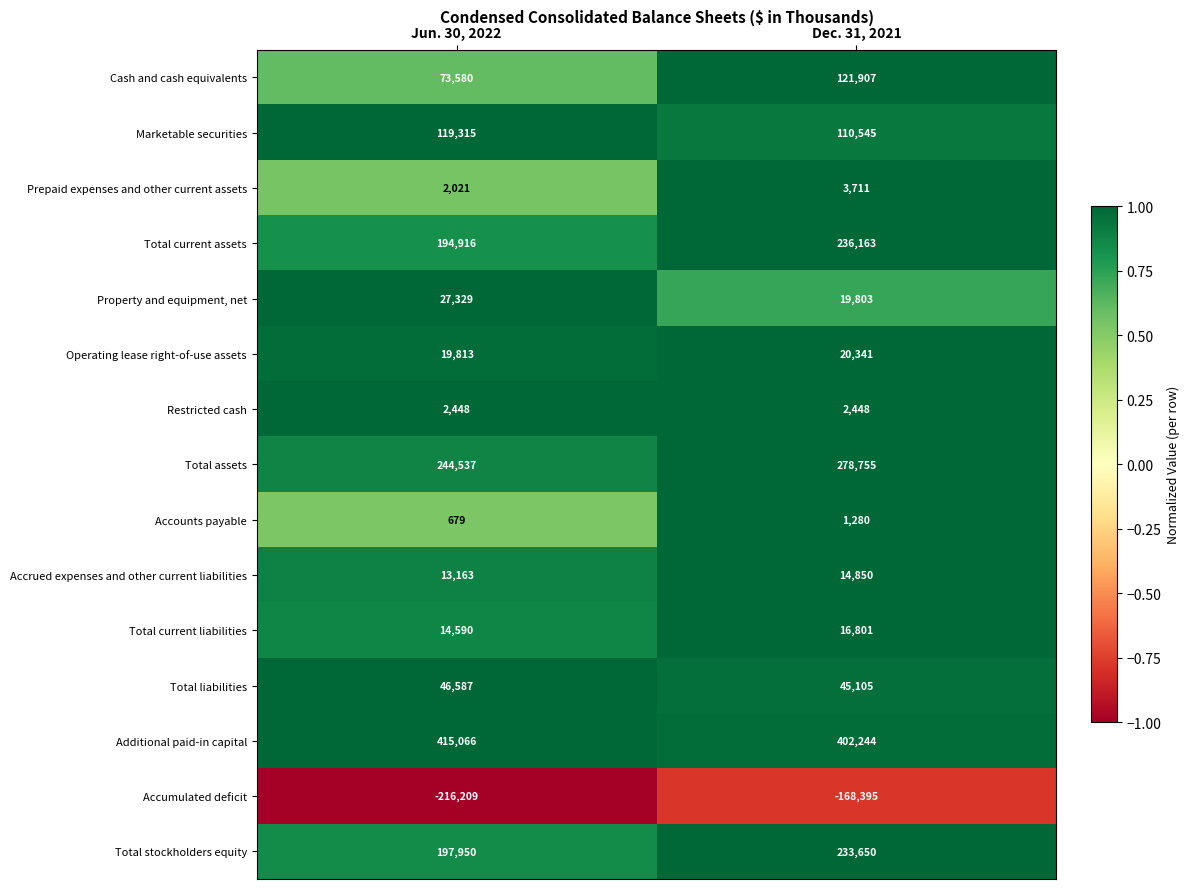

Between Jun. 30, 2022 and Dec. 31, 2021, which series saw the biggest shift?

Cash and cash equivalents